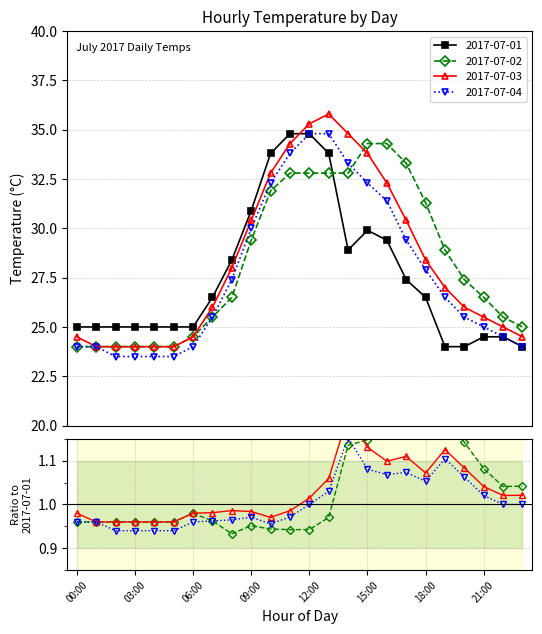

Reading right to left, transcribe all the data shown in this chart.

2017-07-01: 24.0	24.5	24.5	24.0	24.0	26.5	27.4	29.4	29.9	28.9	33.8	34.8	34.8	33.8	30.9	28.4	26.5	25.0	25.0	25.0	25.0	25.0	25.0	25.0
2017-07-02: 25.0	25.5	26.5	27.4	28.9	31.3	33.3	34.3	34.3	32.8	32.8	32.8	32.8	31.9	29.4	26.5	25.5	24.5	24.0	24.0	24.0	24.0	24.0	24.0
2017-07-03: 24.5	25.0	25.5	26.0	27.0	28.4	30.4	32.3	33.8	34.8	35.8	35.3	34.3	32.8	30.4	28.0	26.0	24.5	24.0	24.0	24.0	24.0	24.0	24.5
2017-07-04: 24.0	24.5	25.0	25.5	26.5	27.9	29.4	31.4	32.3	33.3	34.8	34.8	33.8	32.3	30.0	27.4	25.5	24.0	23.5	23.5	23.5	23.5	24.0	24.0